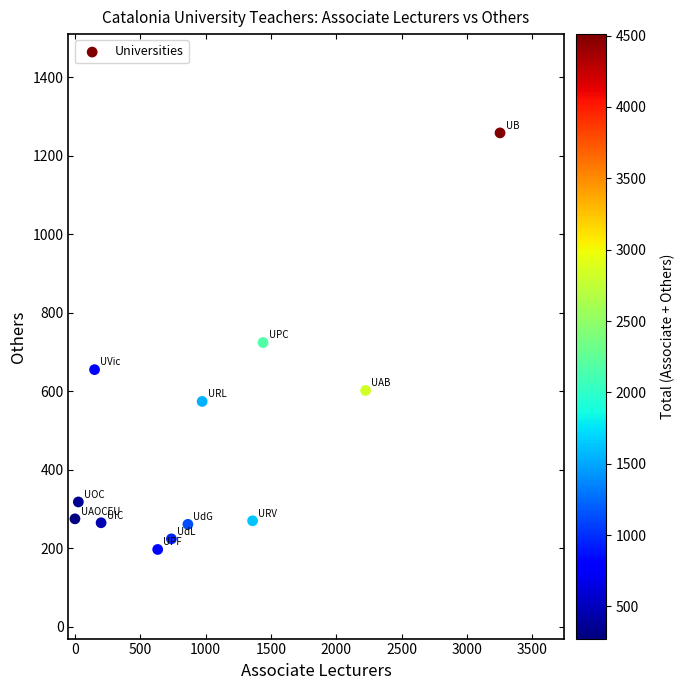

What is the range of X values (max minus min)?

3252